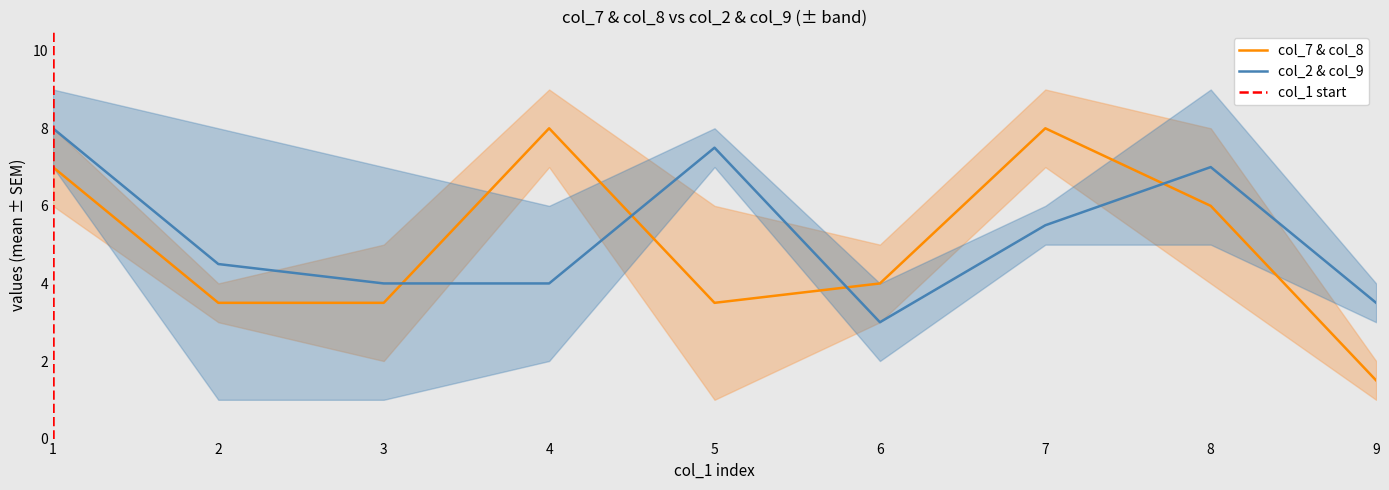

Is the value of col_9 at 5 greater than the value of col_3 at 1?

Yes